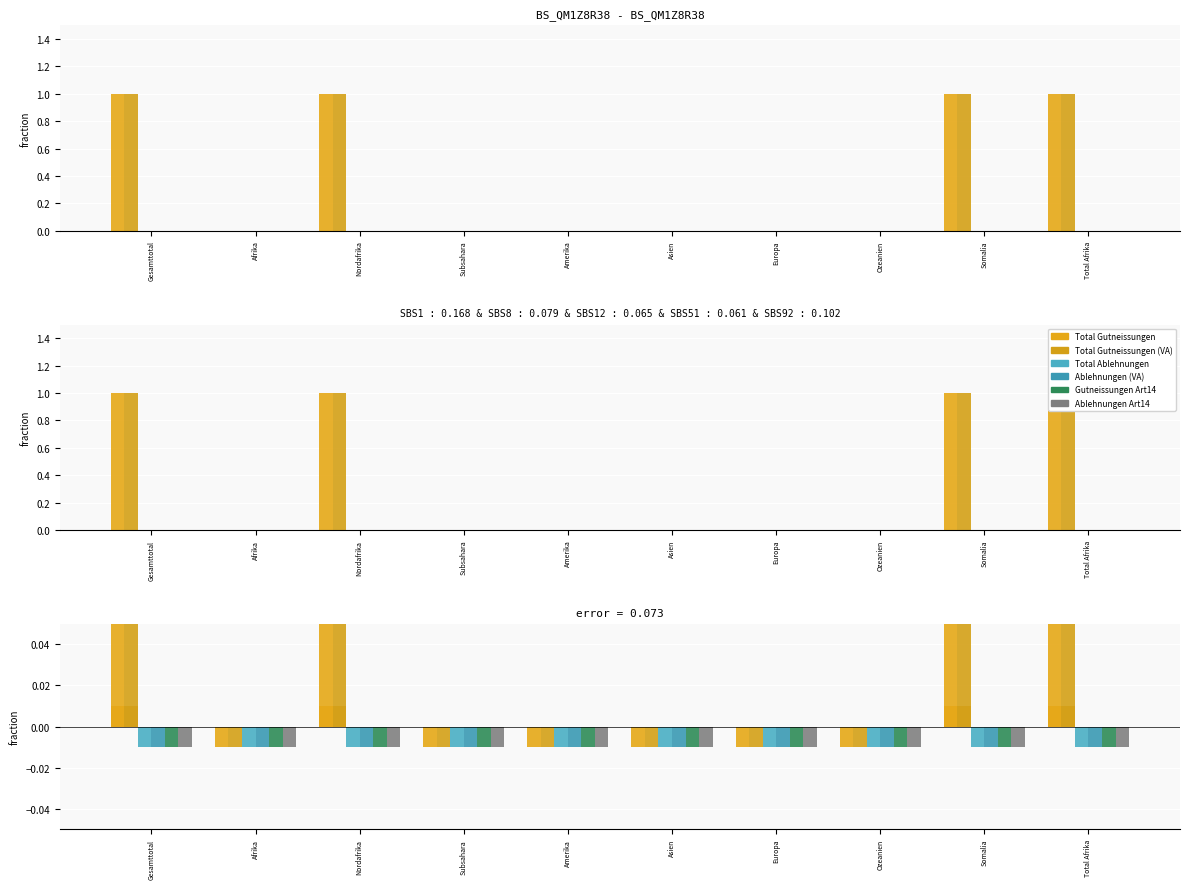

The value of Ablehnungen Art14 at Amerika is -0.0. True or false?

True